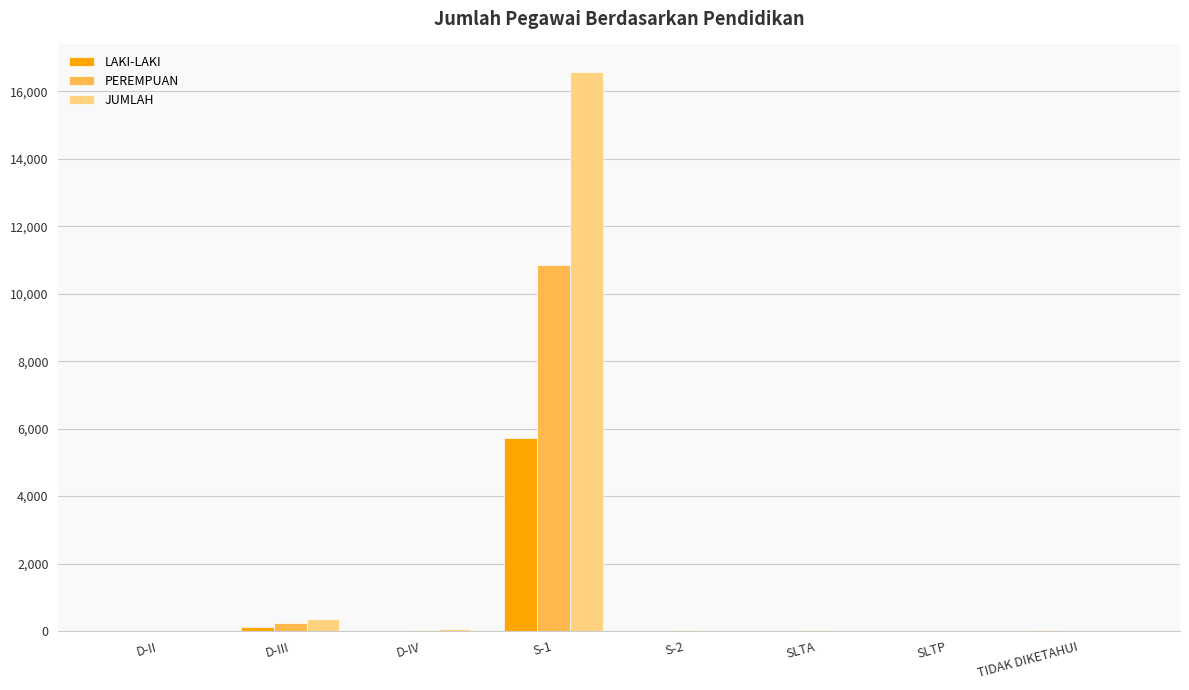

At which category is the sum across all series the highest?

S-1